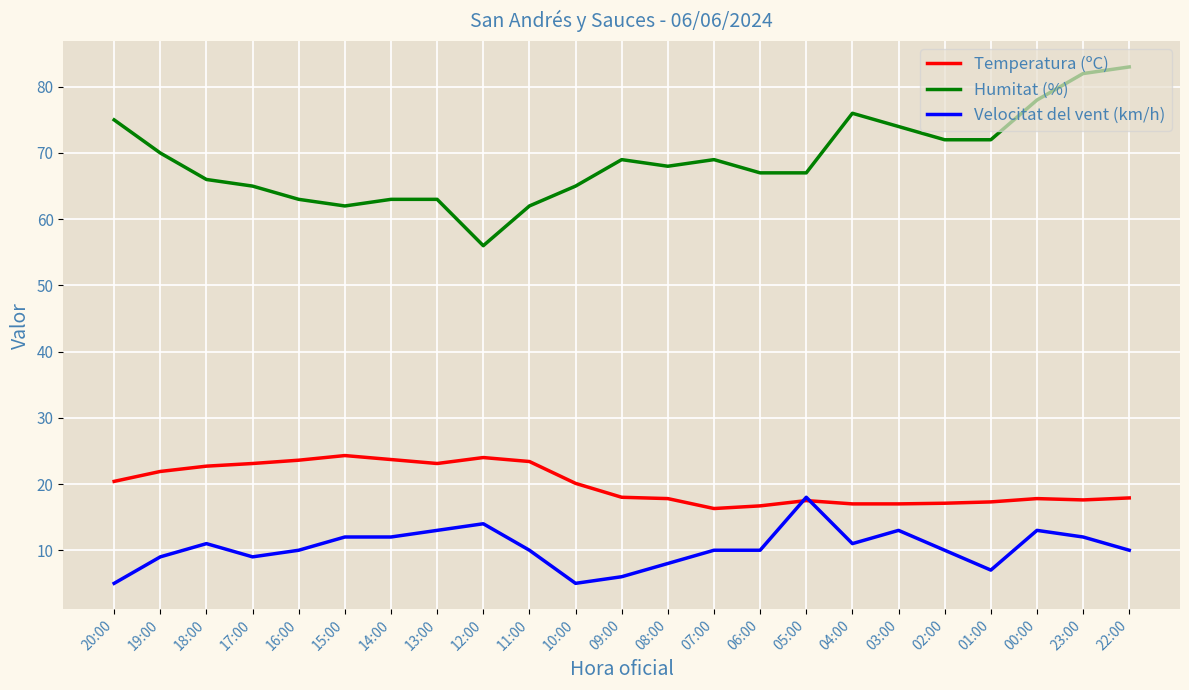

What is the difference between the highest and lowest values at 01:00?

65.0